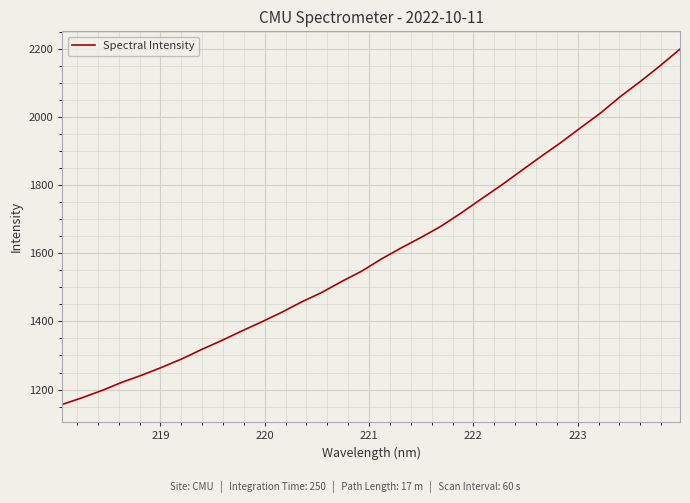

What is the greatest value displayed?

2200.6